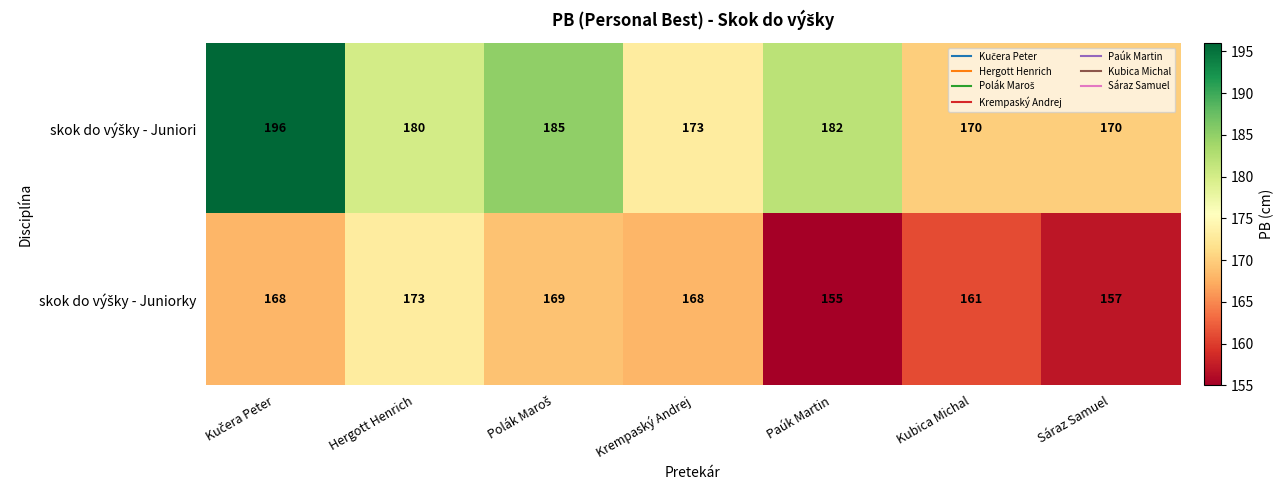

What is the total value across all series at Hergott Henrich?

353